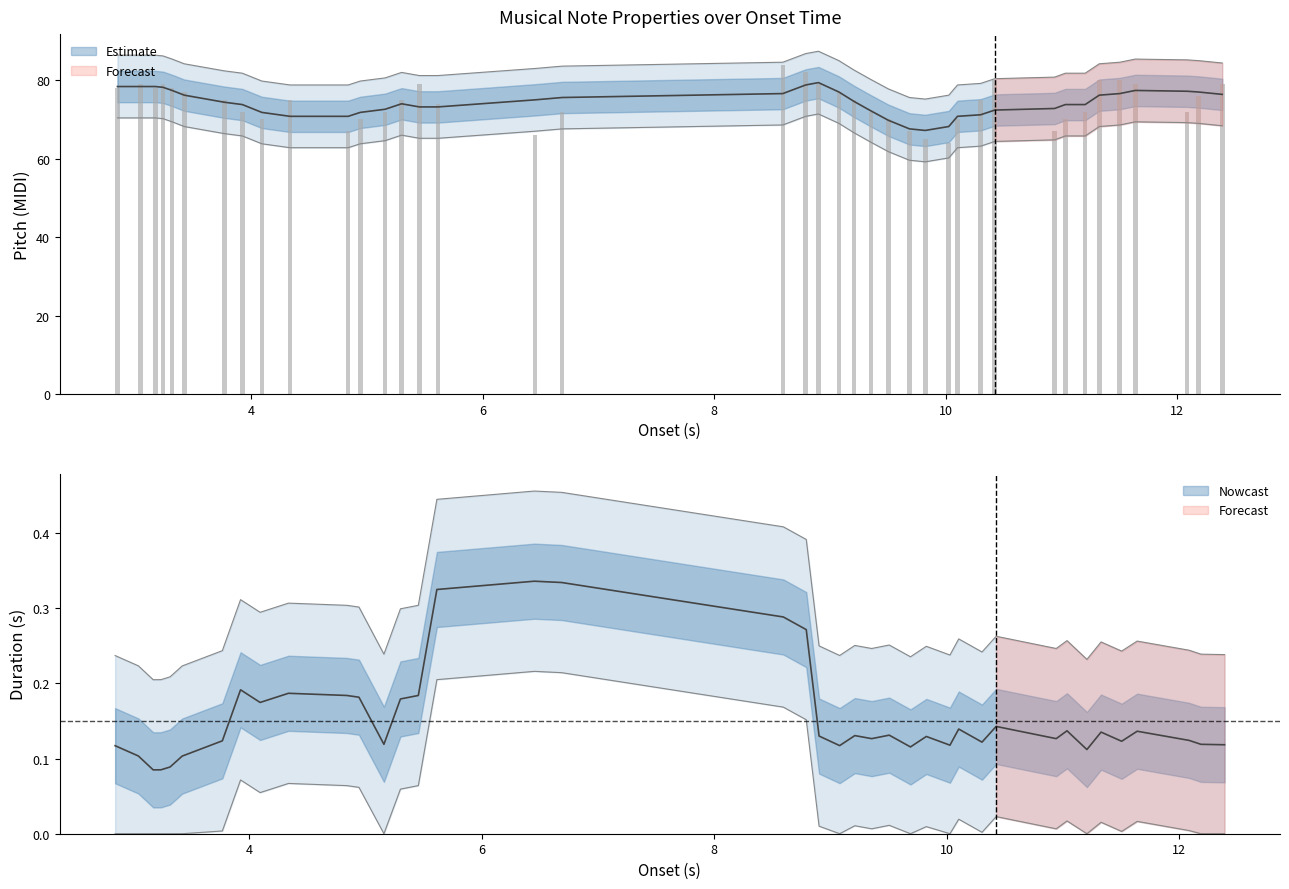

The duration series shows 0.1 at 25. True or false?

True